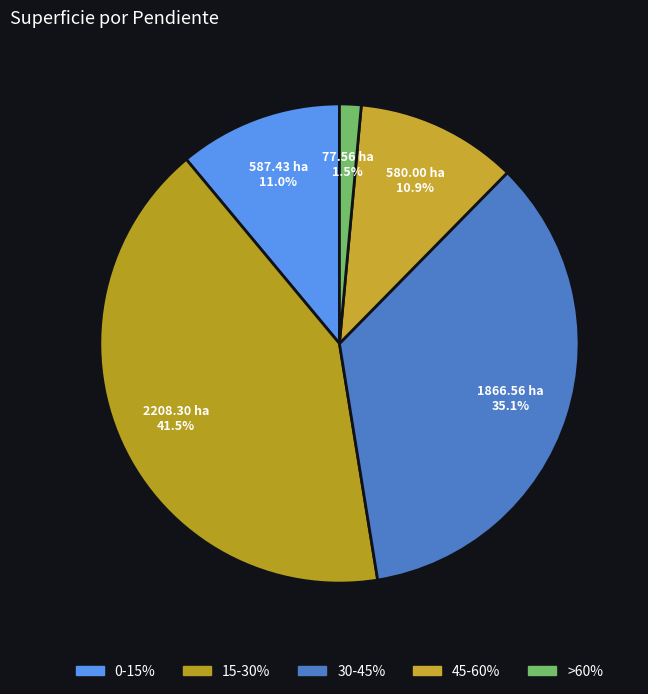

Rank the categories by value from lowest to highest.

>60%, 45-60%, 0-15%, 30-45%, 15-30%